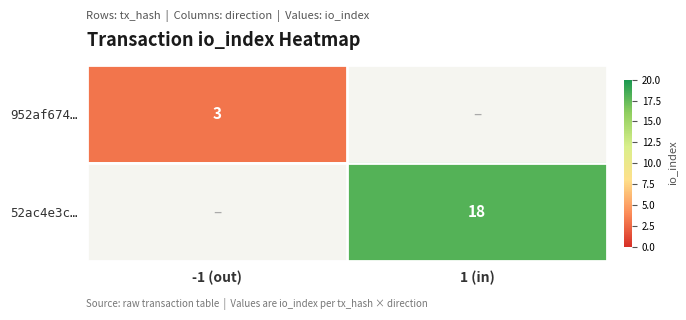

Is it true that 52ac4e3c… equals 18 at 1 (in)?

True